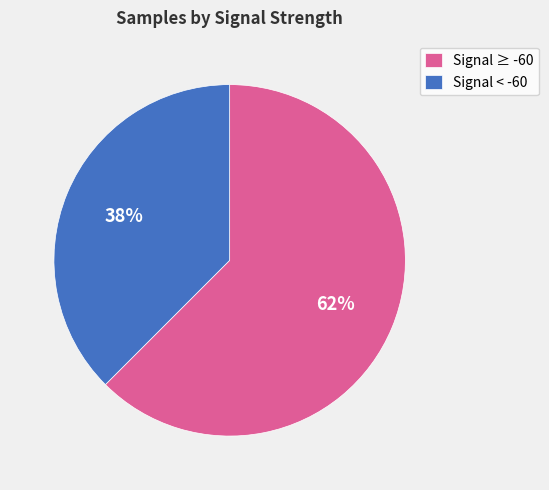

Is there any slice that represents more than half of the pie?

Yes